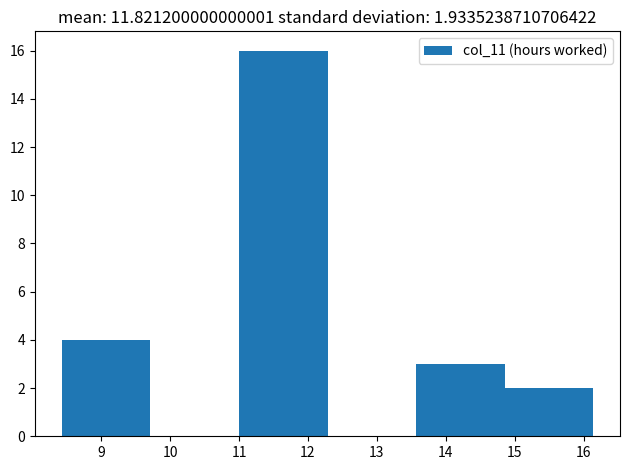

Reading left to right, list every bar in this chart as the range it spans on the x-axis followed by its height. Neither the bar edges nor the heights are printed on the chart, so give them approximately, as read against the axes.

8.4 to 9.7: 4
9.7 to 11.0: 0
11.0 to 12.3: 16
12.3 to 13.6: 0
13.6 to 14.9: 3
14.9 to 16.1: 2